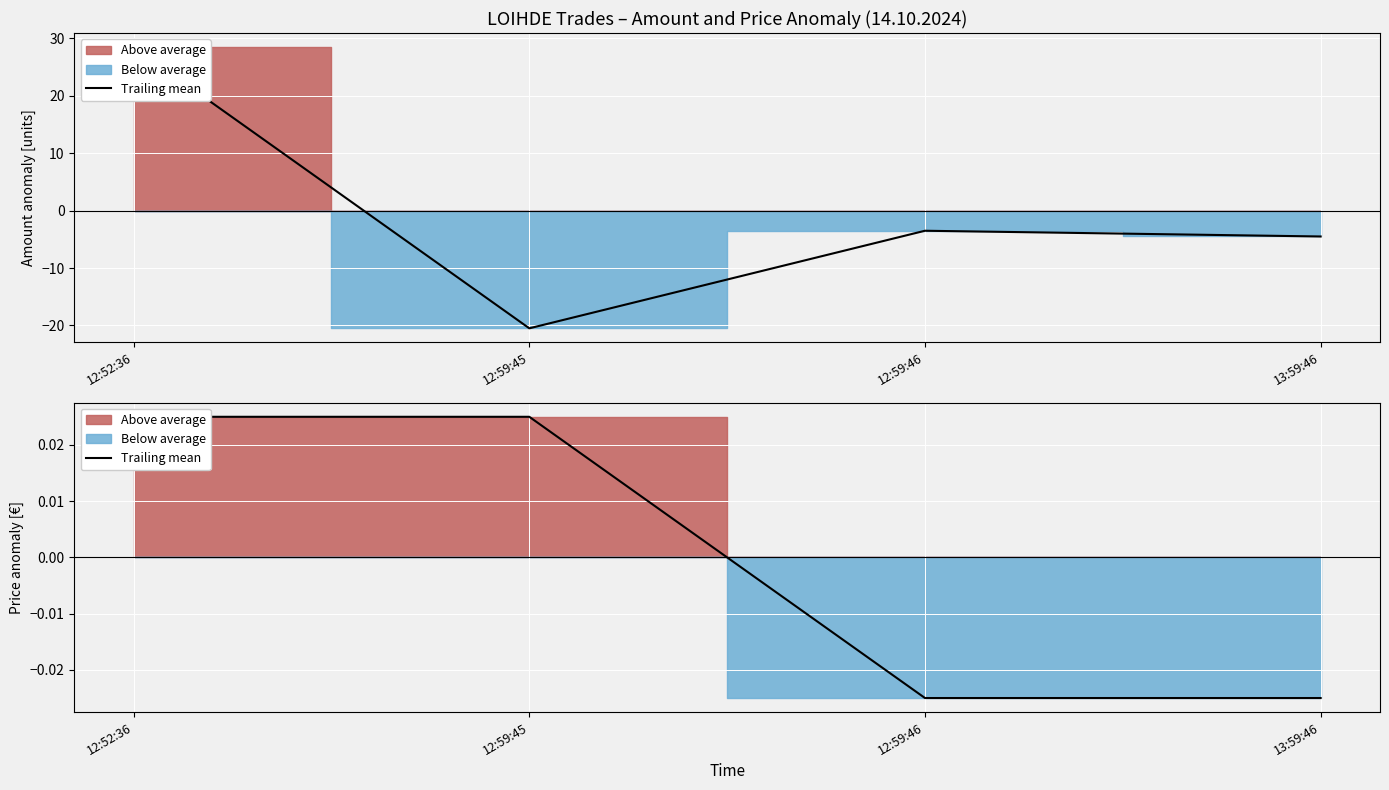

List the labels in order of value, smallest first.

12:59:46, 13:59:46, 12:52:36, 12:59:45